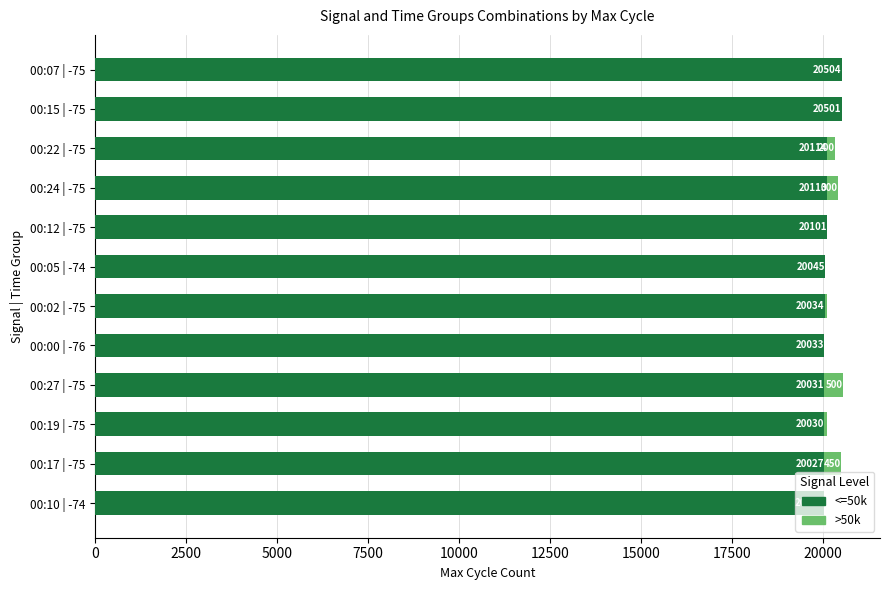

The <=50k series shows 20501 at 00:15 | -75. True or false?

True